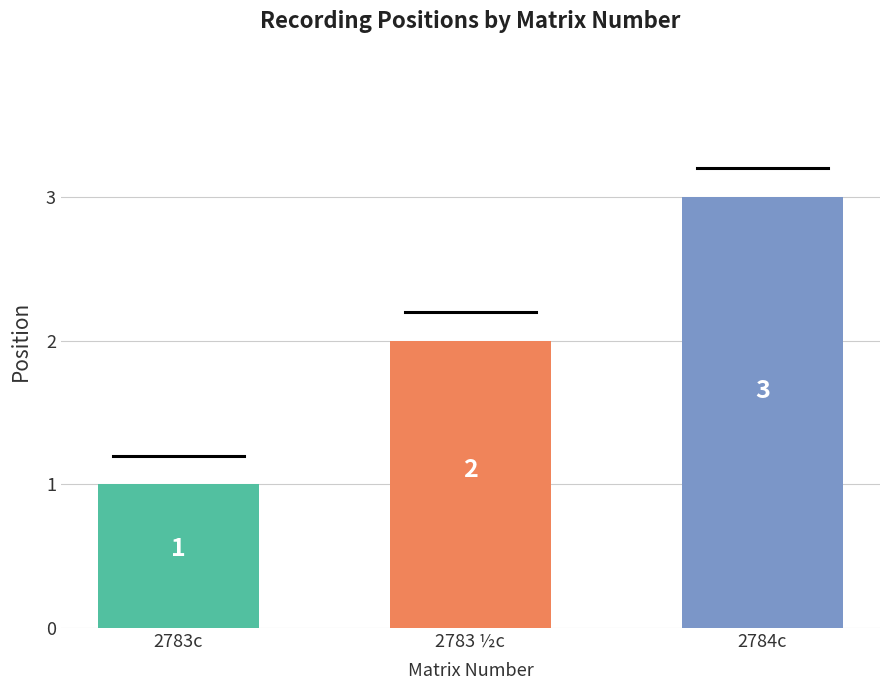

What is the change in value from 2783 ½c to 2784c?

+1